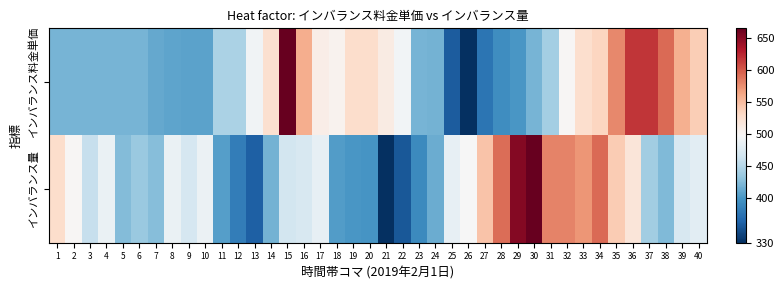

At which category is the sum across all series the highest?

36